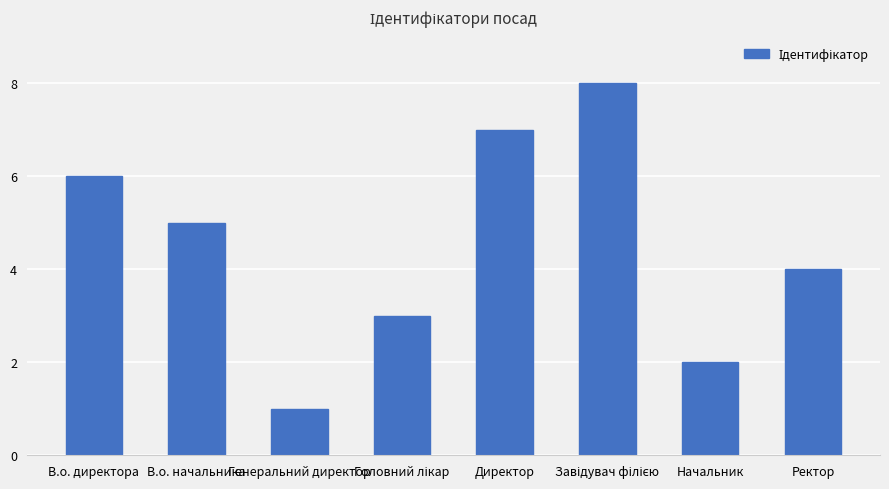

What is the approximate value at Ректор?

4